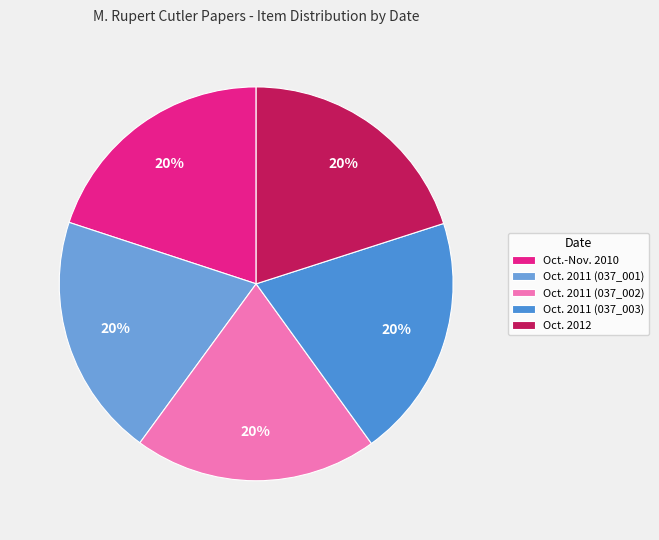

What is the largest slice in the pie chart?

Oct. 2012